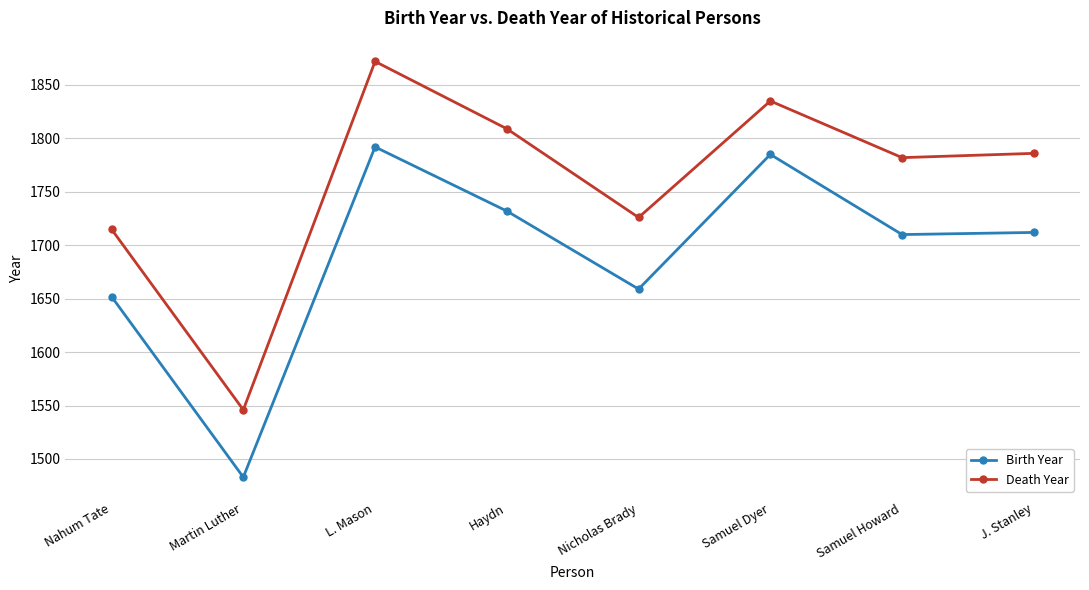

What position from the right is Samuel Dyer?

3